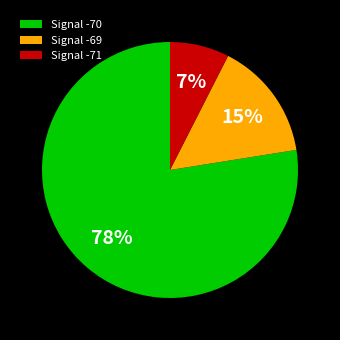

Which category accounts for the majority?

Signal -70